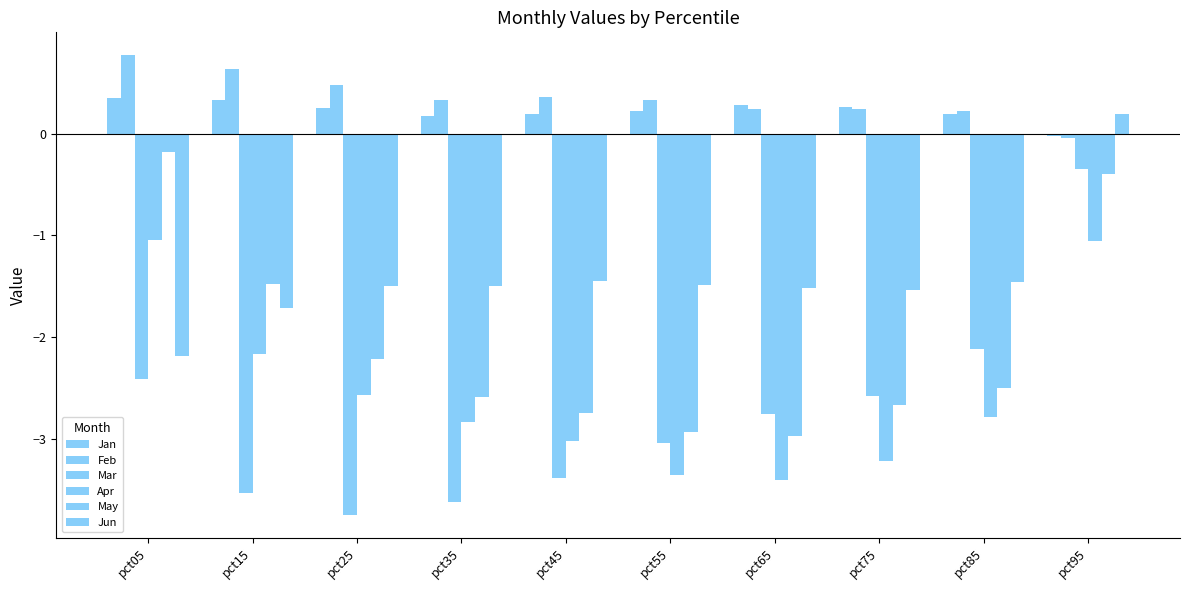

How many bars are there in total?

60